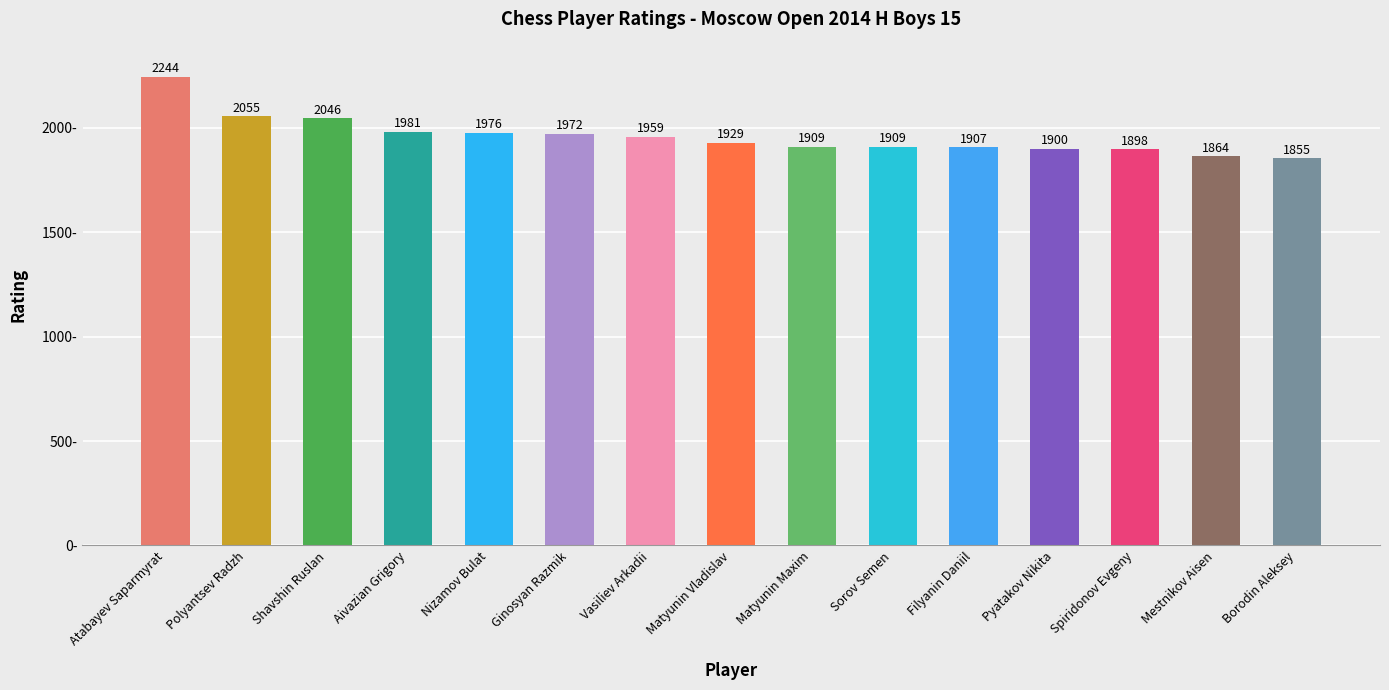

The chart shows a value of 2962 at Matyunin Vladislav. True or false?

False